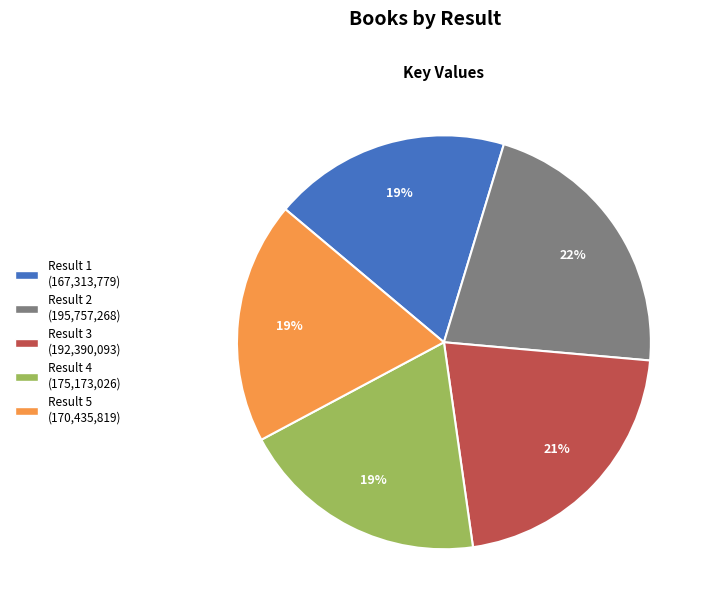

To the nearest percent, what is the average slice percentage?

20%